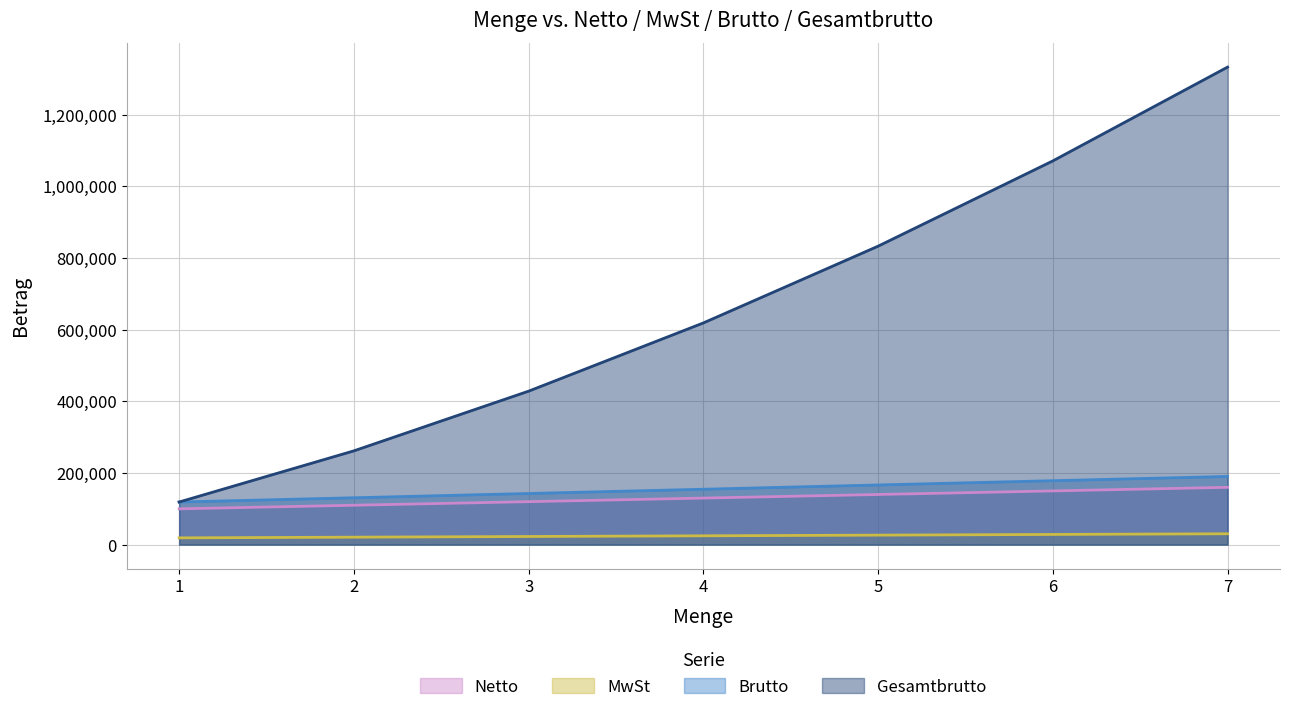

How many Brutto values are between 130900 and 178500?

5